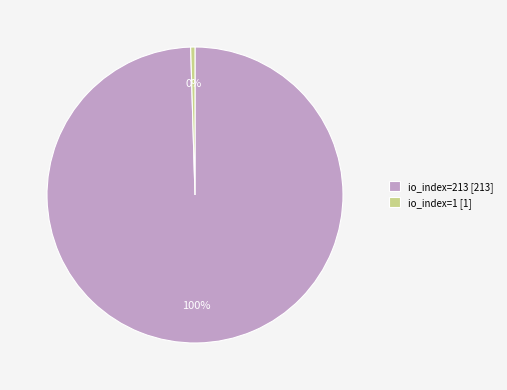

Is it true that io_index=213 is 100% of the pie?

True